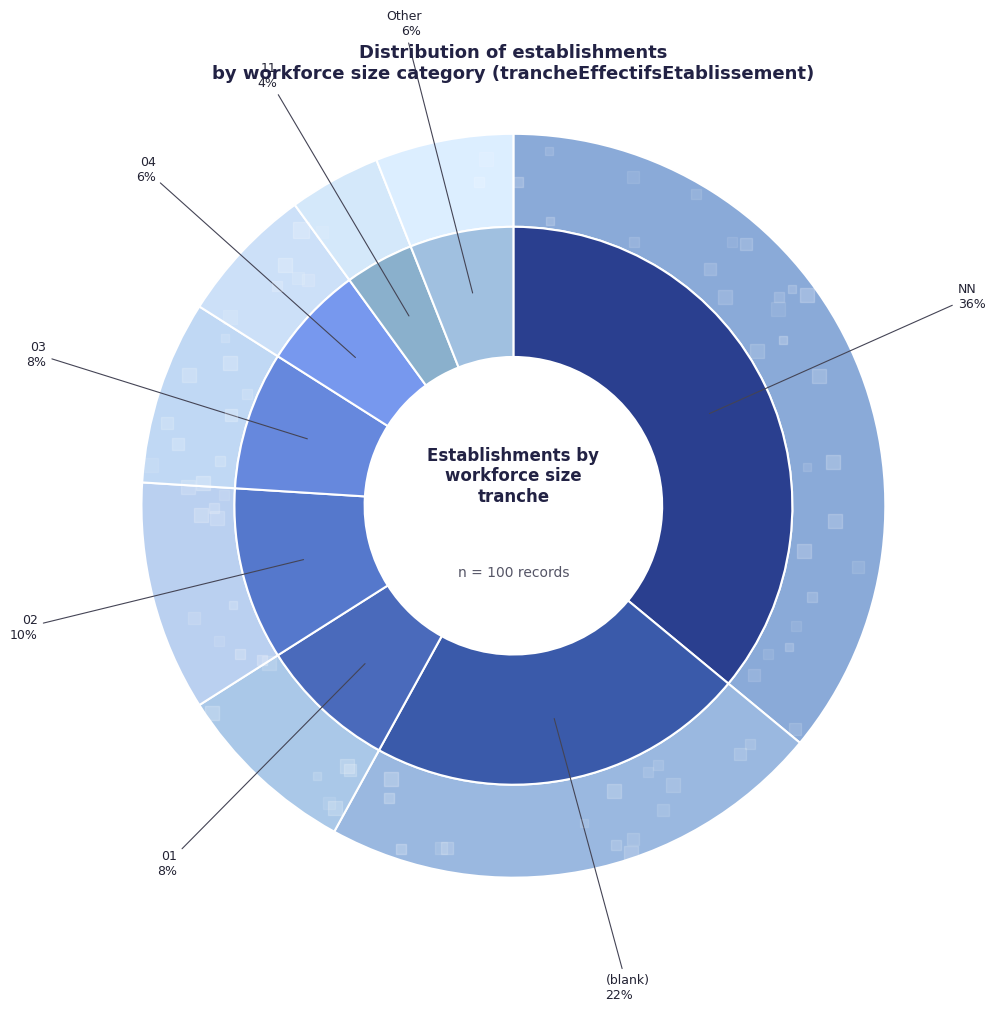

Which category has the smallest portion of the pie?

11